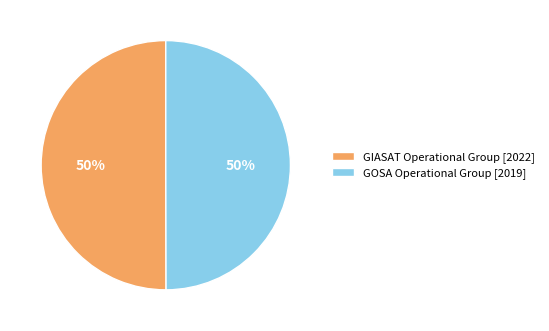

Do GIASAT Operational Group [2022] and GOSA Operational Group [2019] together represent more than half of the pie?

Yes